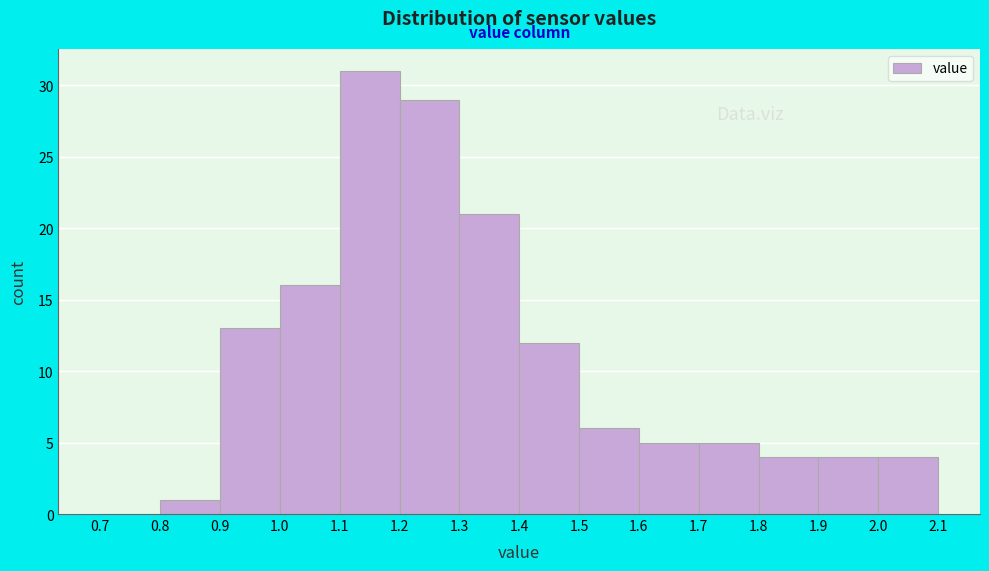

How tall is the bar that spans 1.1 to 1.2 on the x-axis? The values are not printed on the chart, so give them approximately, as read against the axis.

31